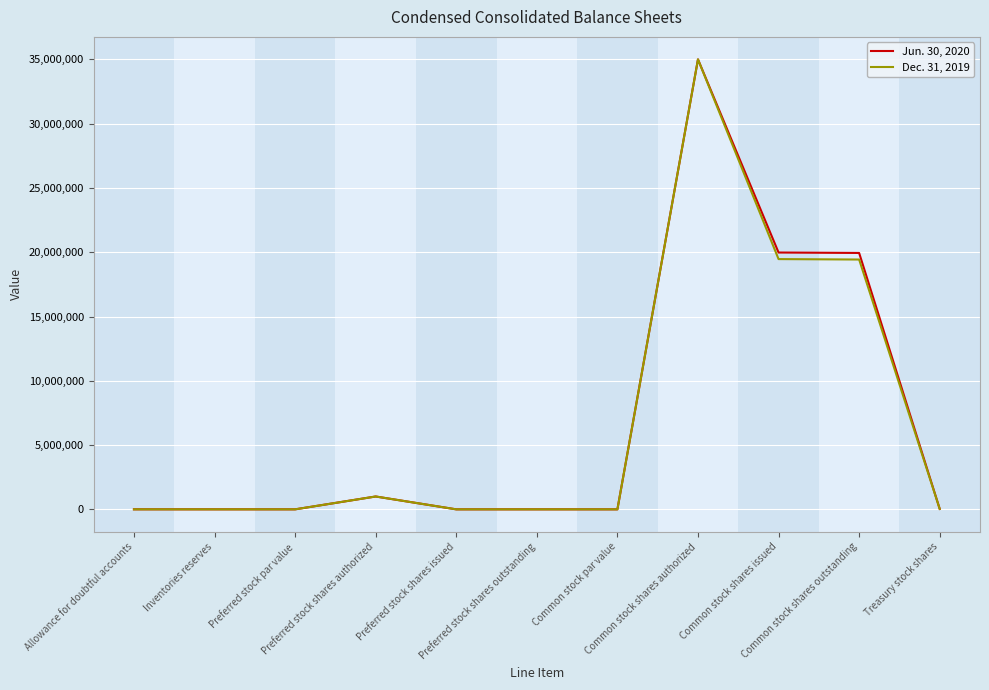

List the series in order of their overall mean, highest first.

Jun. 30, 2020, Dec. 31, 2019